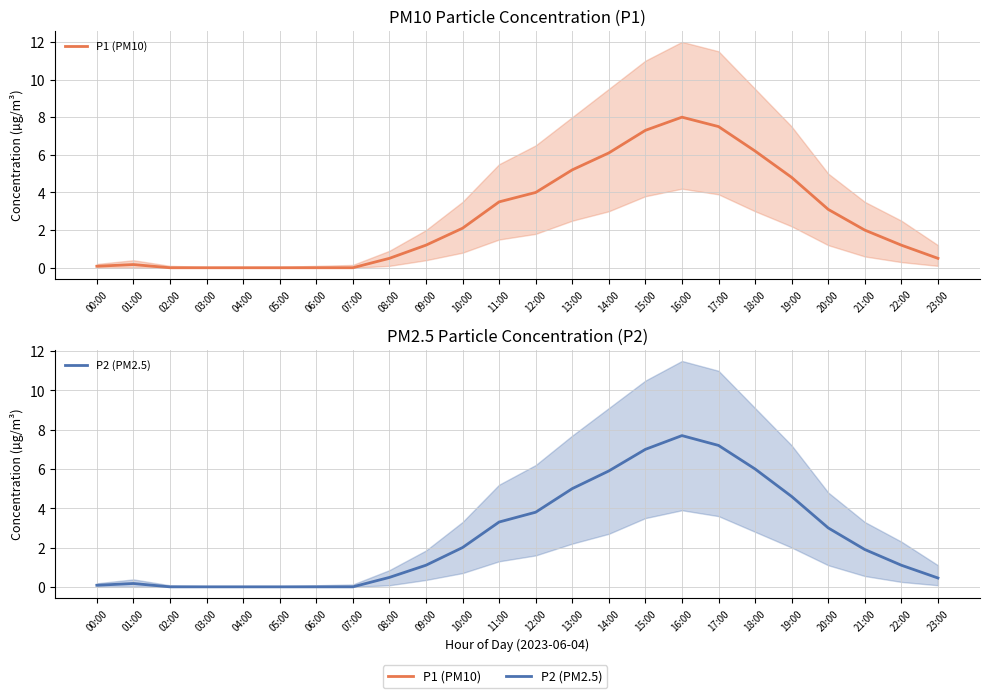

True or false: P1 (PM10) has a value of 2.0 at 11:00.

False